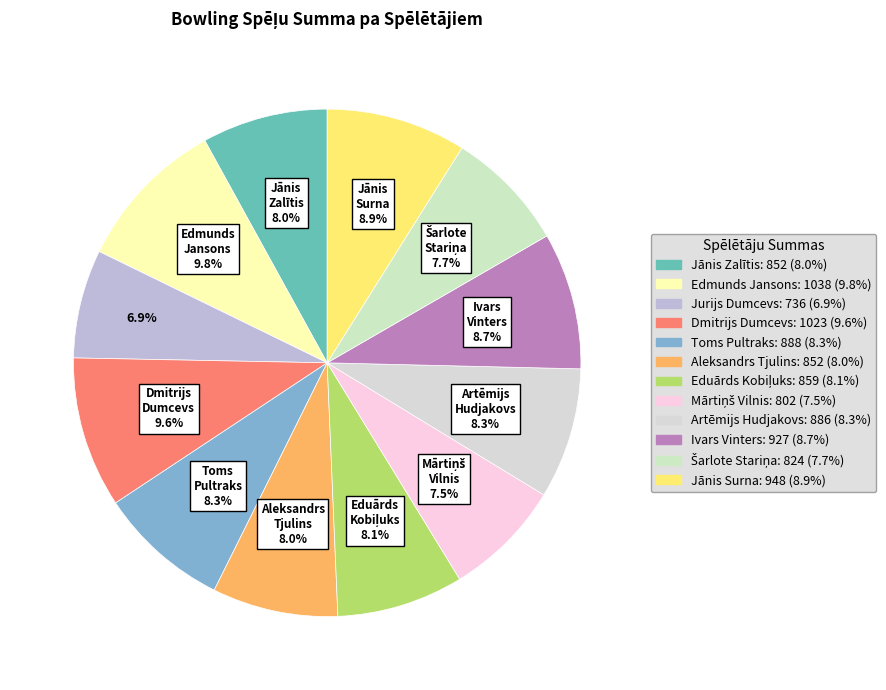

What percentage is the Edmunds Jansons slice, to the nearest percent?

10%